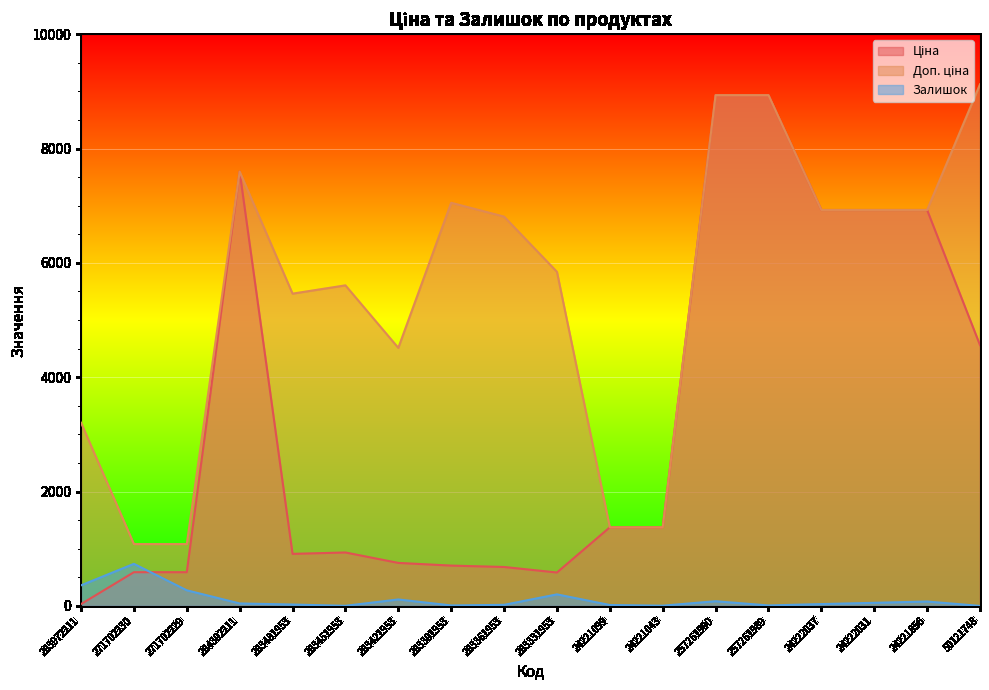

Where is the first local minimum for Доп. ціна?

283481953